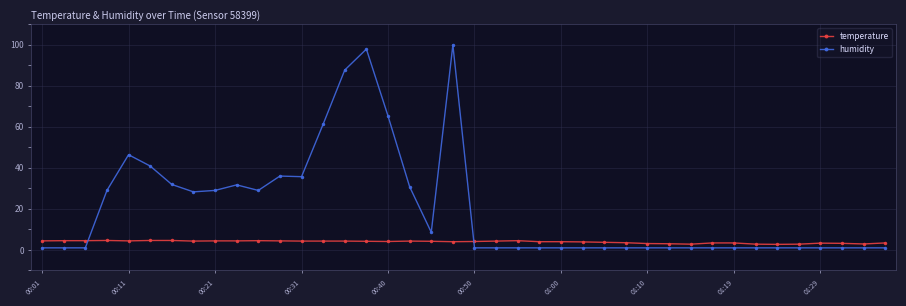

What is the difference between the second highest and minimum values in the temperature series?

1.9